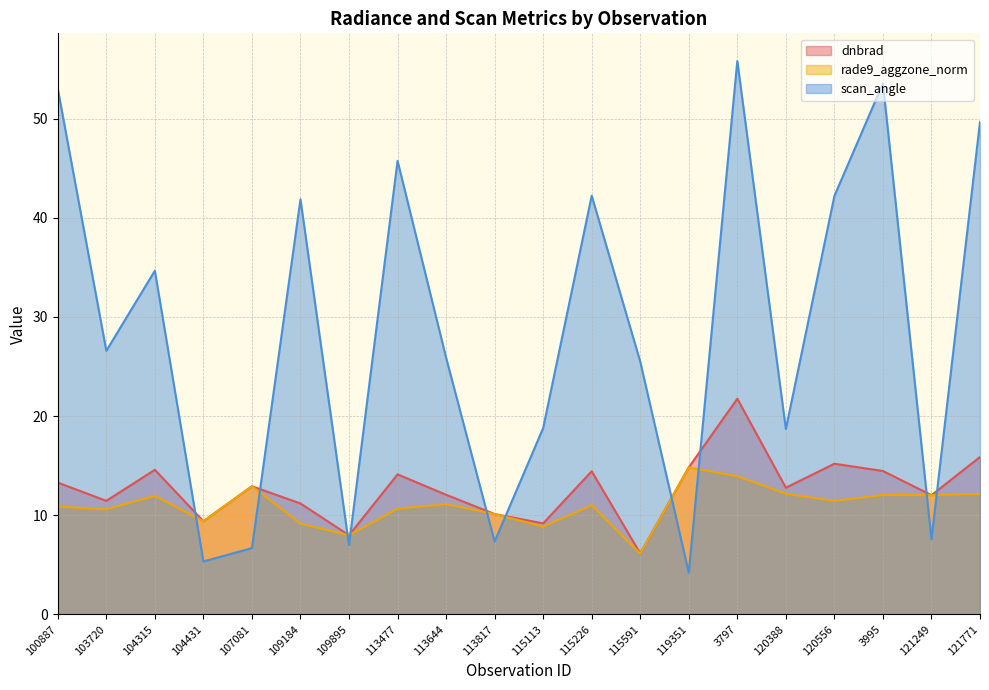

Reading right to left, extract all data points from this chart.

dnbrad: 121771=15.9	121249=12.0	3995=14.5	120556=15.2	120388=12.8	3797=21.7	119351=14.8	115591=6.1	115226=14.4	115113=9.2	113817=10.1	113644=12.1	113477=14.1	109895=8.0	109184=11.2	107081=12.9	104431=9.4	104315=14.6	103720=11.4	100887=13.3
rade9_aggzone_norm: 121771=12.1	121249=12.0	3995=12.0	120556=11.4	120388=12.2	3797=13.9	119351=14.8	115591=6.1	115226=11.0	115113=8.8	113817=10.1	113644=11.1	113477=10.7	109895=8.0	109184=9.2	107081=12.9	104431=9.4	104315=11.9	103720=10.6	100887=10.9
scan_angle: 121771=49.7	121249=7.6	3995=53.5	120556=42.2	120388=18.7	3797=55.8	119351=4.2	115591=25.5	115226=42.2	115113=18.8	113817=7.3	113644=25.9	113477=45.7	109895=7.0	109184=41.9	107081=6.7	104431=5.3	104315=34.7	103720=26.6	100887=53.0